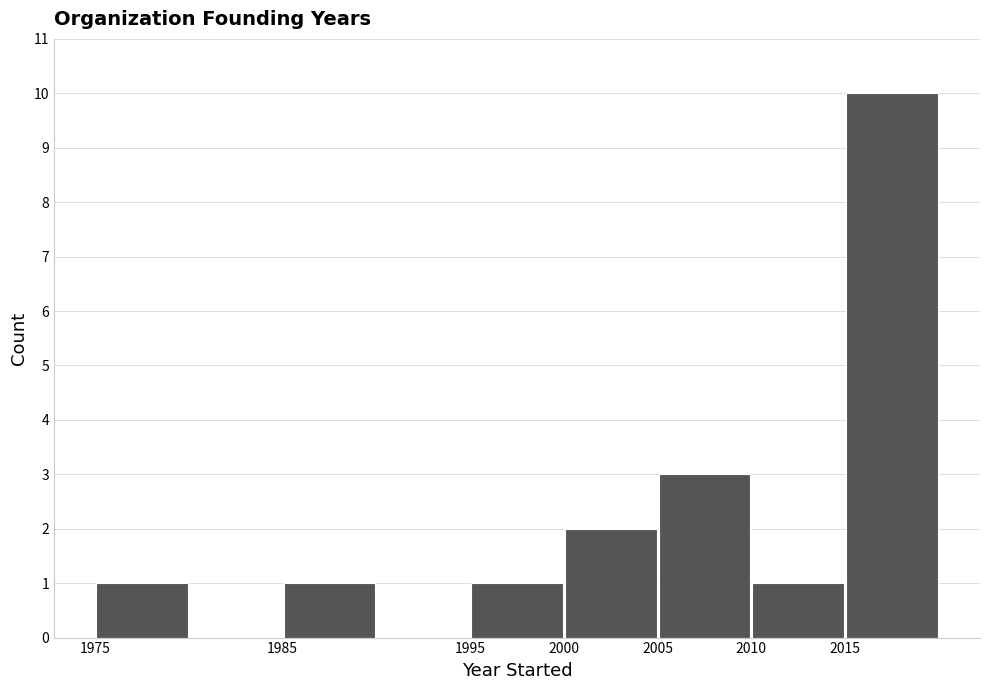

Reading left to right, list every bar in this chart as the range it spans on the x-axis followed by its height. The values are not printed on the chart, so give them approximately, as read against the axis.

1975 to 1980: 1
1980 to 1985: 0
1985 to 1990: 1
1990 to 1995: 0
1995 to 2000: 1
2000 to 2005: 2
2005 to 2010: 3
2010 to 2015: 1
2015 to 2020: 10